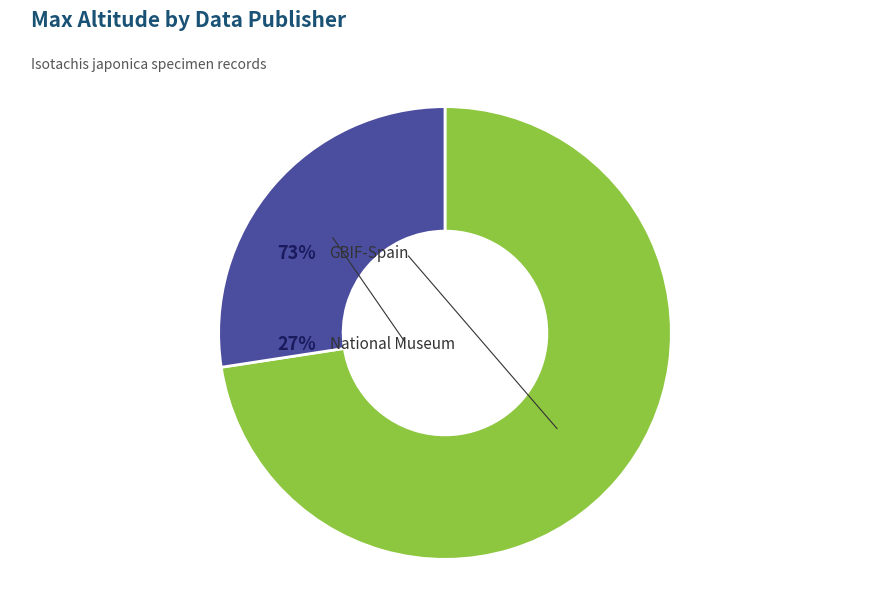

Count the number of slices in the pie.

6